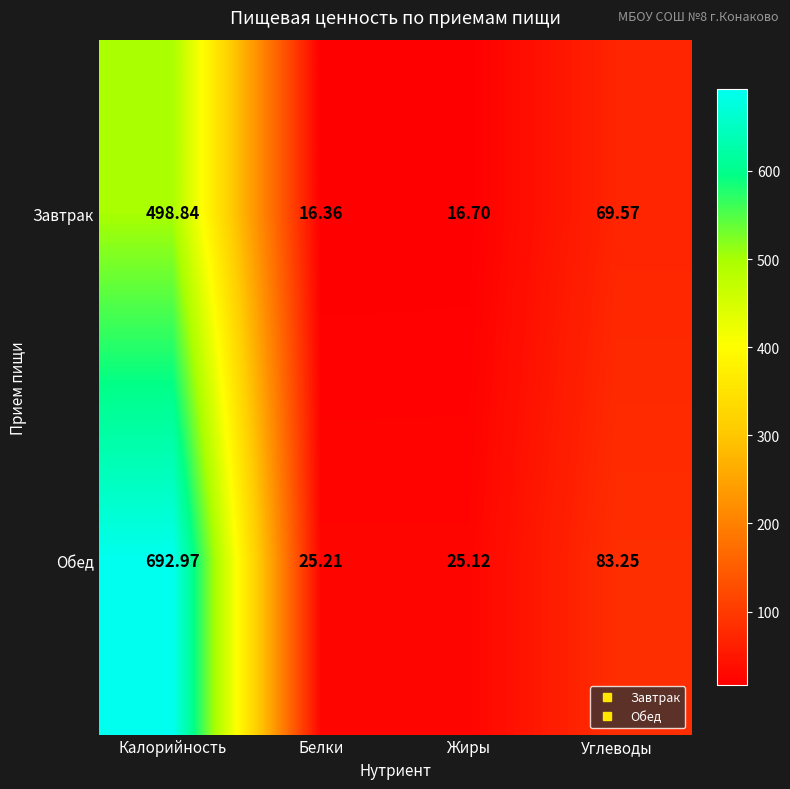

Where does the Завтрак series first go above 69?

Калорийность